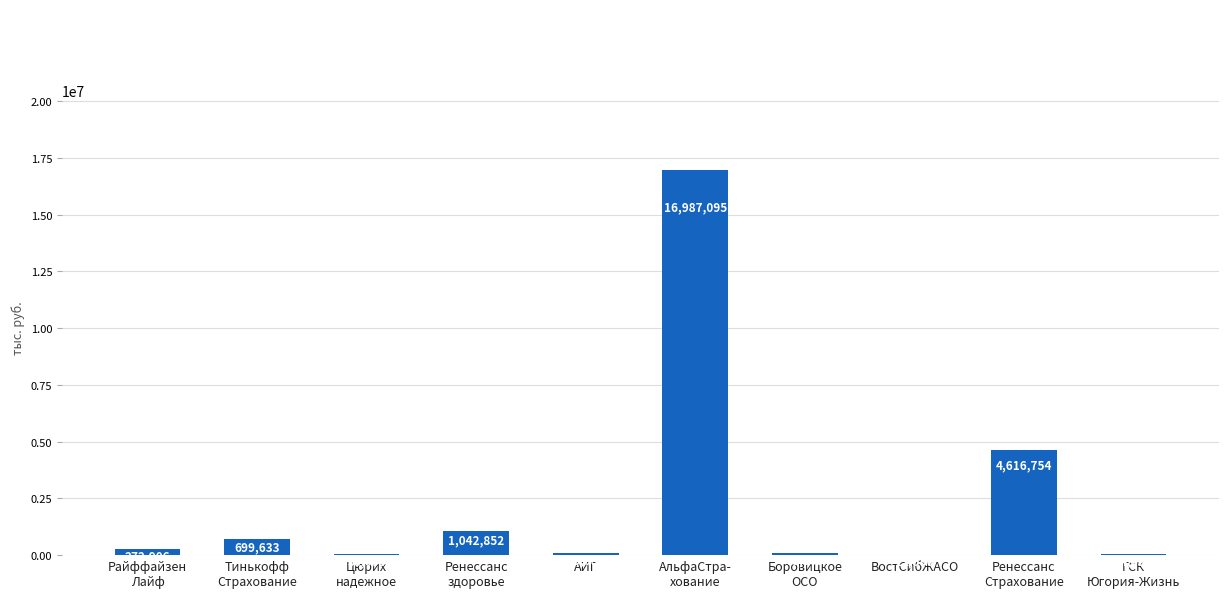

Are the bars horizontal?

No